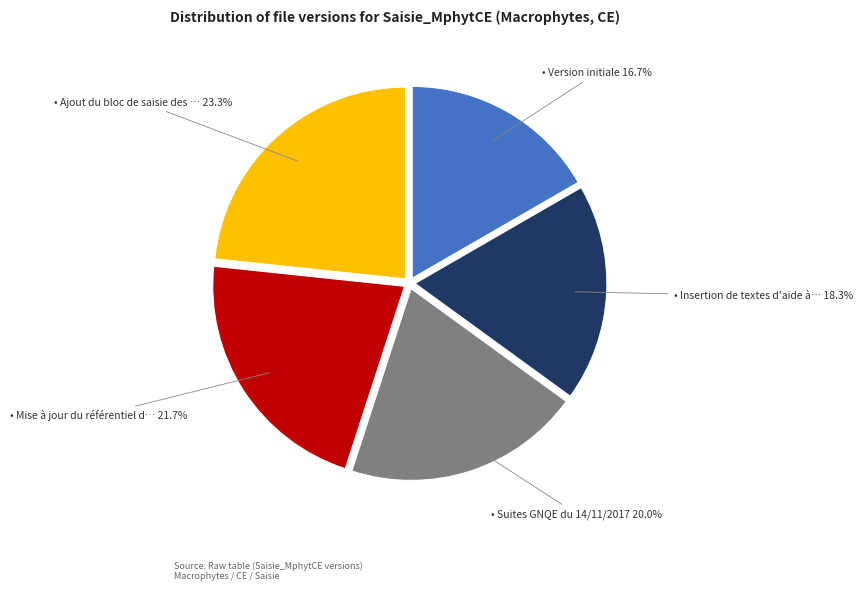

To the nearest percent, what is the average slice percentage?

20%